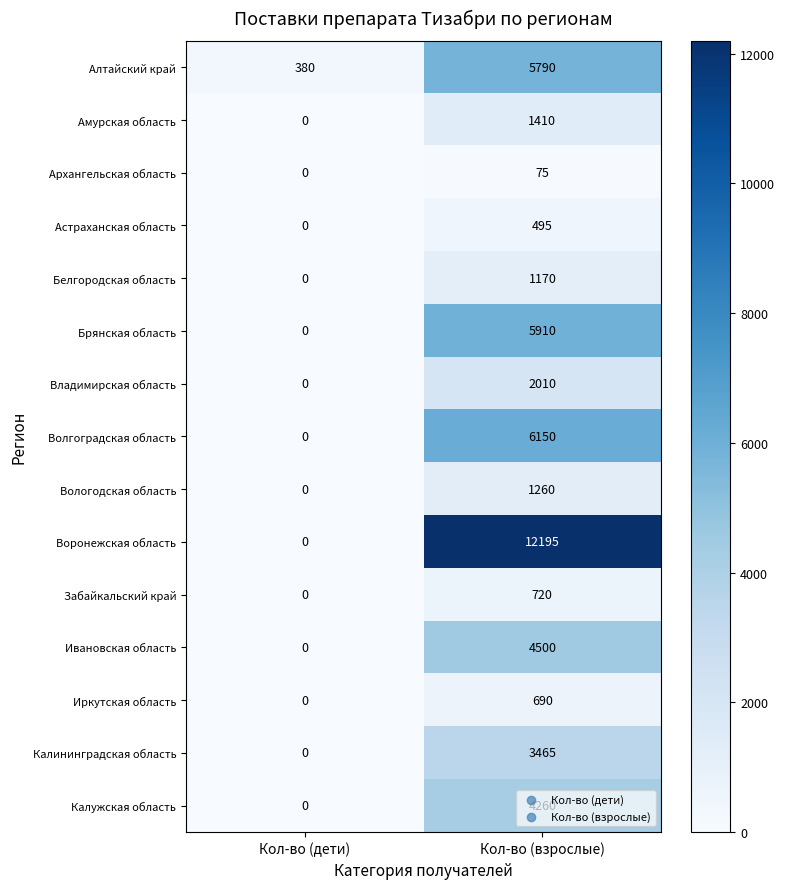

What is the total value across all series at Кол-во (взрослые)?

50100